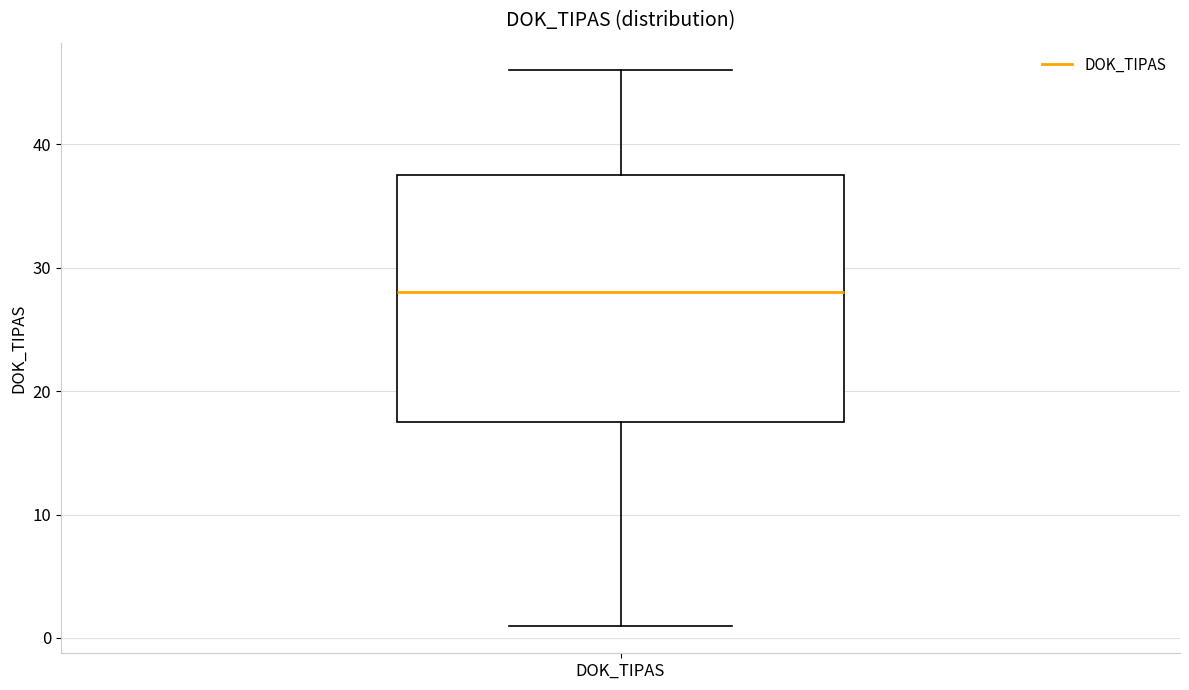

Where does the median line of the box for DOK_TIPAS sit on the y-axis? The values are not printed on the chart, so give them approximately, as read against the axis.

28